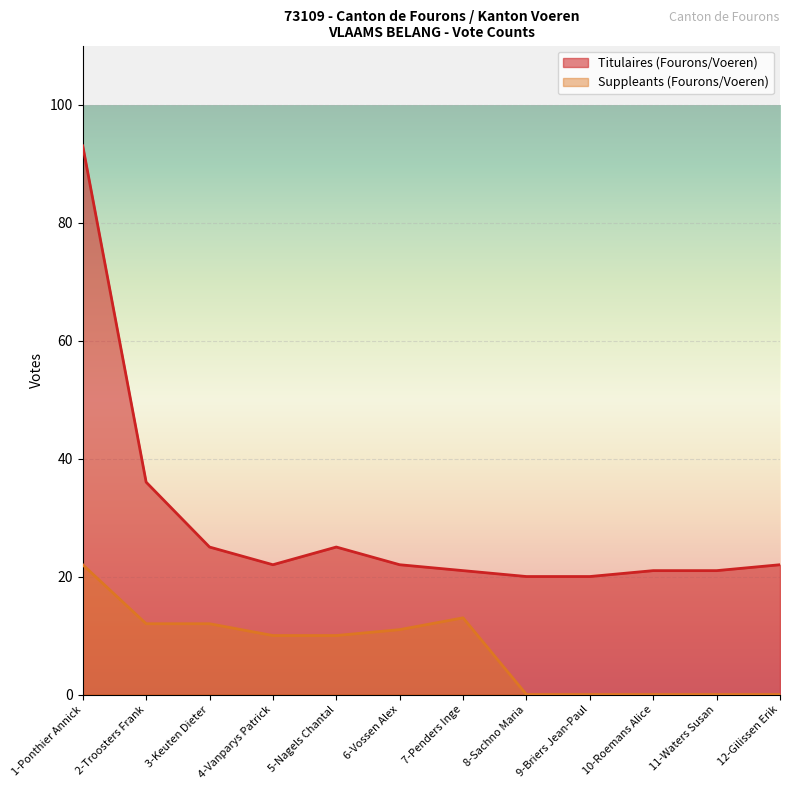

What is the sum of the Titulaires (Fourons/Voeren) values at 7-Penders Inge and 1-Ponthier Annick?

114